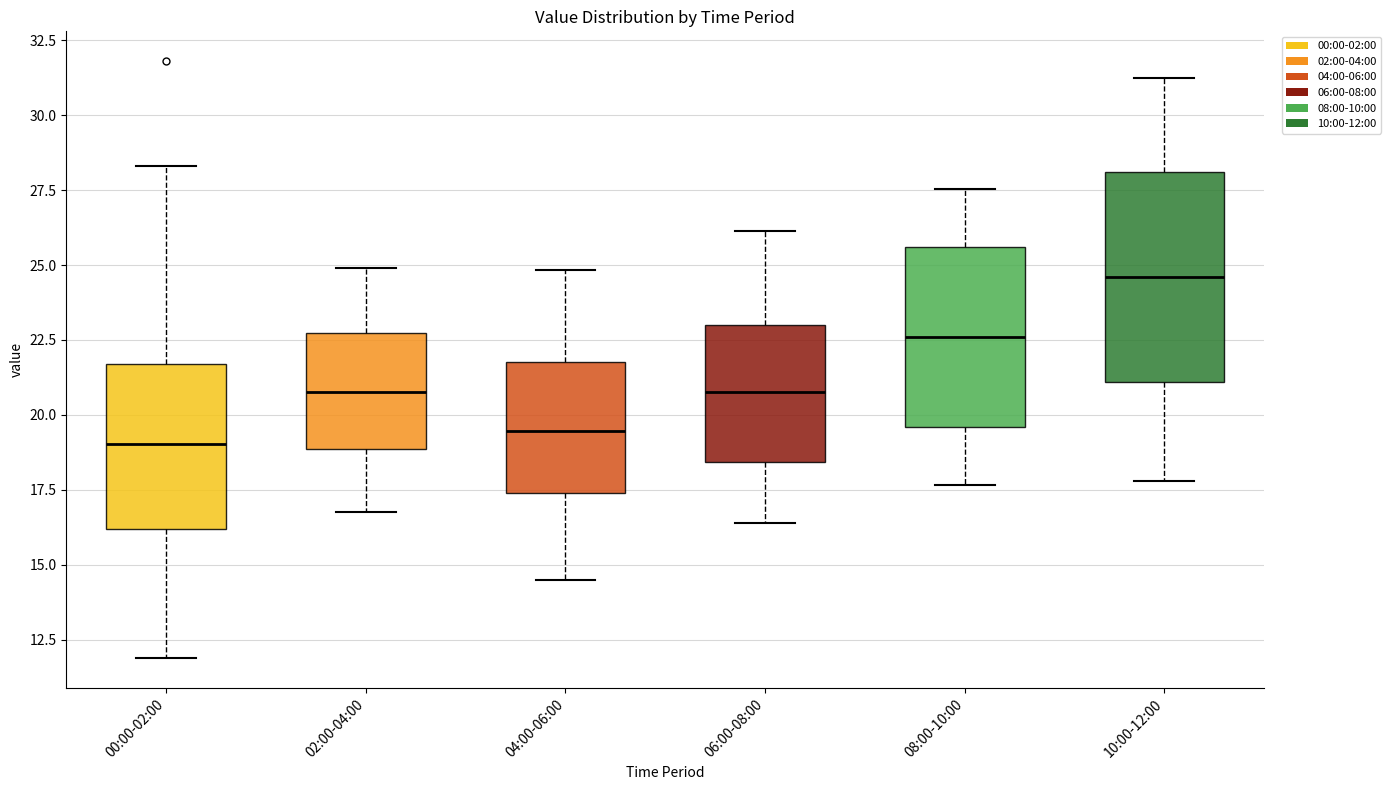

Reading left to right, read every box against the y-axis: the position of its median line, the range the box covers, and the ends of its whiskers. The values are not printed on the chart, so give them approximately, as read against the axis.

00:00-02:00: median 19.0, box 16.0 to 21.5, whiskers 12.0 to 28.5
02:00-04:00: median 21.0, box 19.0 to 22.5, whiskers 17.0 to 25.0
04:00-06:00: median 19.5, box 17.5 to 22.0, whiskers 14.5 to 25.0
06:00-08:00: median 21.0, box 18.5 to 23.0, whiskers 16.5 to 26.0
08:00-10:00: median 22.5, box 19.5 to 25.5, whiskers 17.5 to 27.5
10:00-12:00: median 24.5, box 21.0 to 28.0, whiskers 18.0 to 31.5